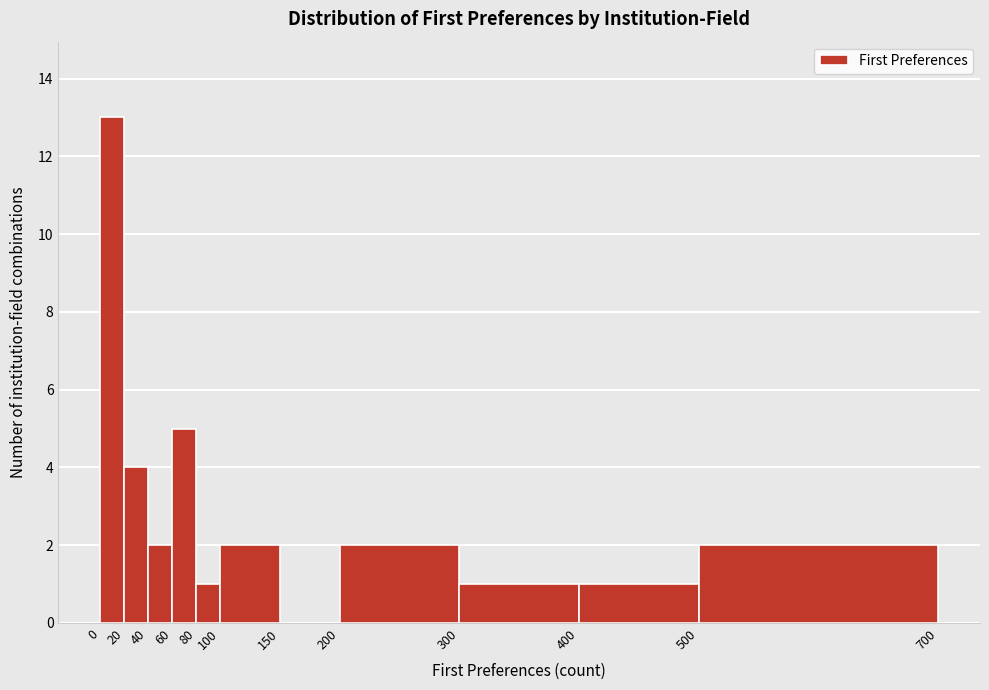

Reading left to right, list every bar in this chart as the range it spans on the x-axis followed by its height. The values are not printed on the chart, so give them approximately, as read against the axis.

0 to 20: 13
20 to 40: 4
40 to 60: 2
60 to 80: 5
80 to 100: 1
100 to 150: 2
150 to 200: 0
200 to 300: 2
300 to 400: 1
400 to 500: 1
500 to 700: 2